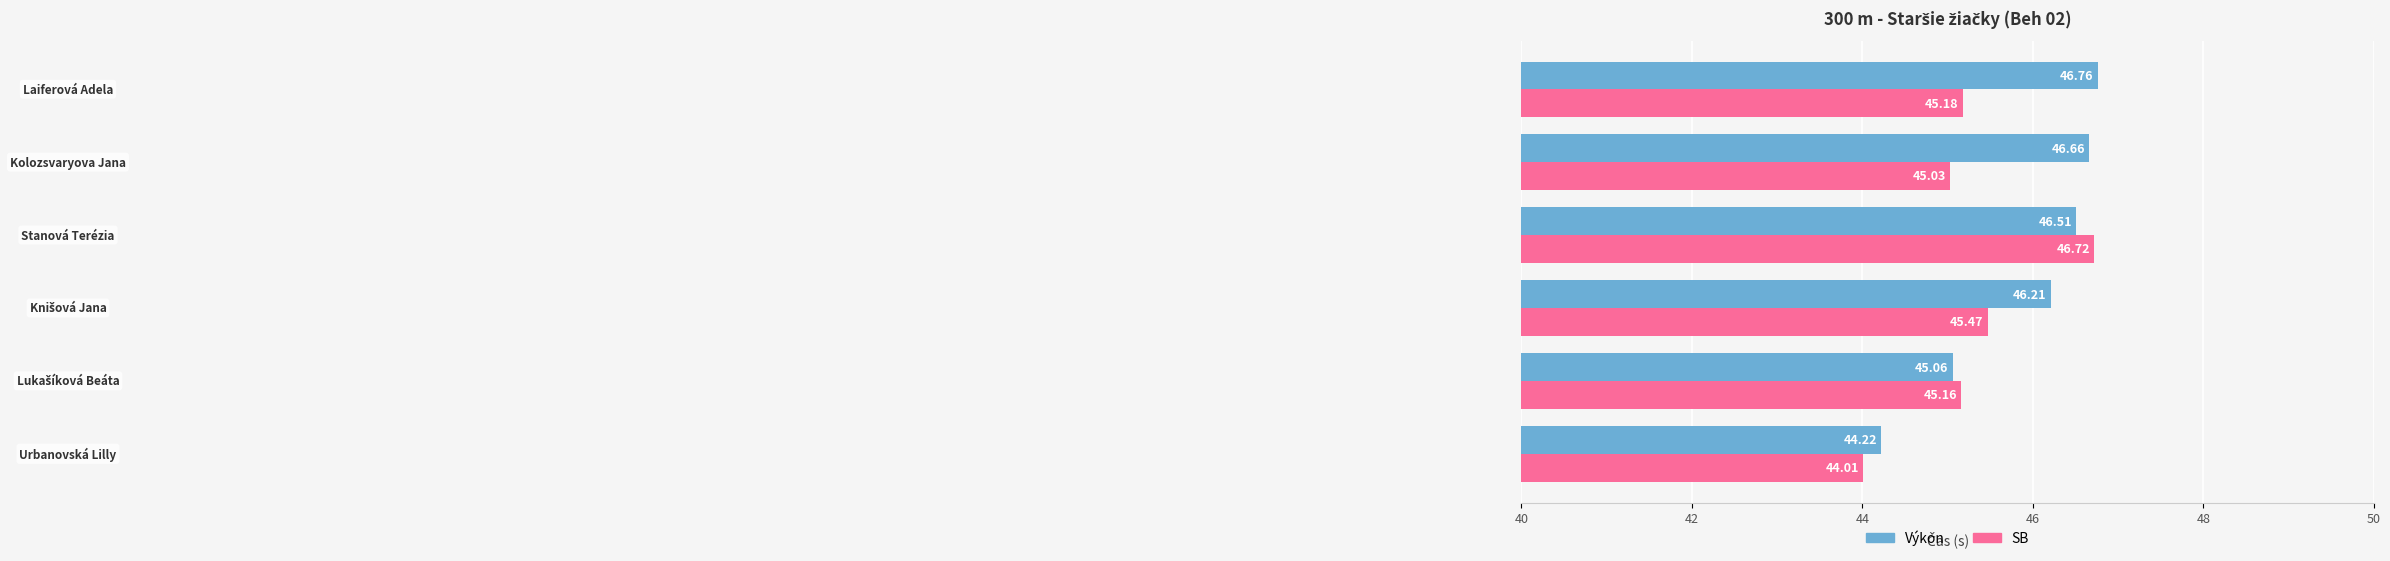

Which series has the largest total across all categories?

Výkon